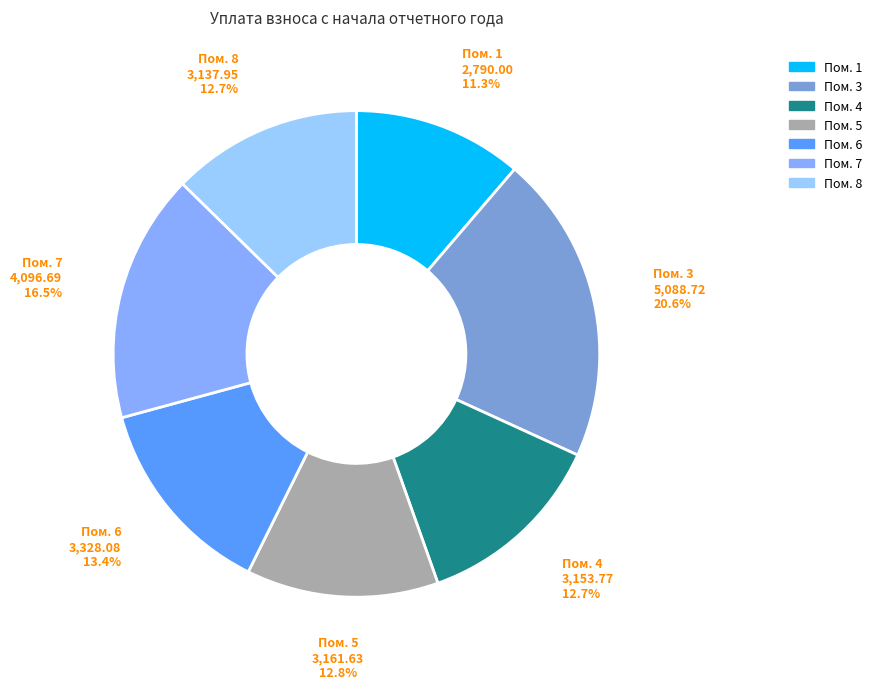

Is there any slice that represents more than half of the pie?

No